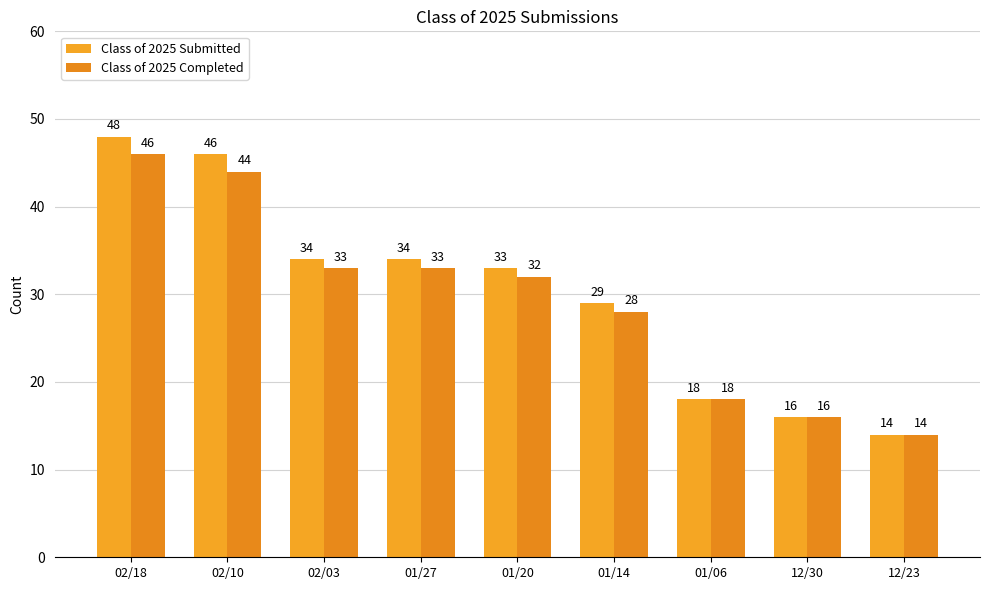

List the labels in order of Class of 2025 Submitted value, largest first.

02/18, 02/10, 02/03, 01/27, 01/20, 01/14, 01/06, 12/30, 12/23